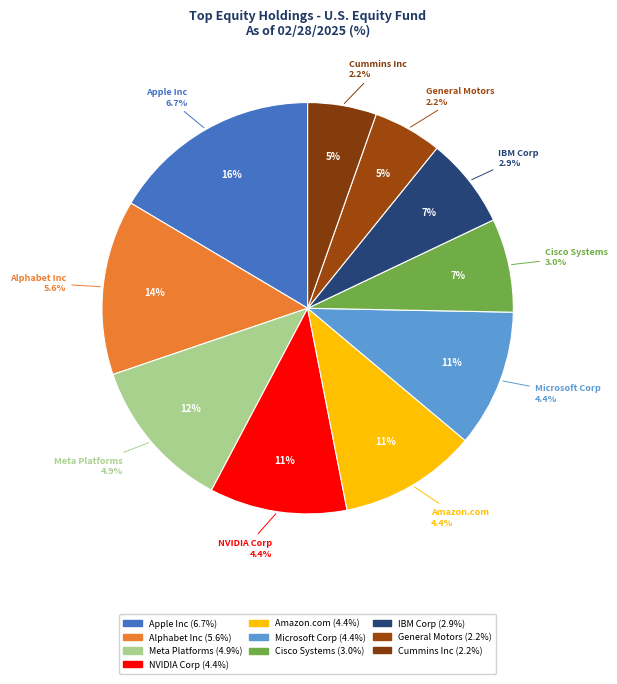

To the nearest percent, what percentage of the pie is Amazon.com Inc?

11%